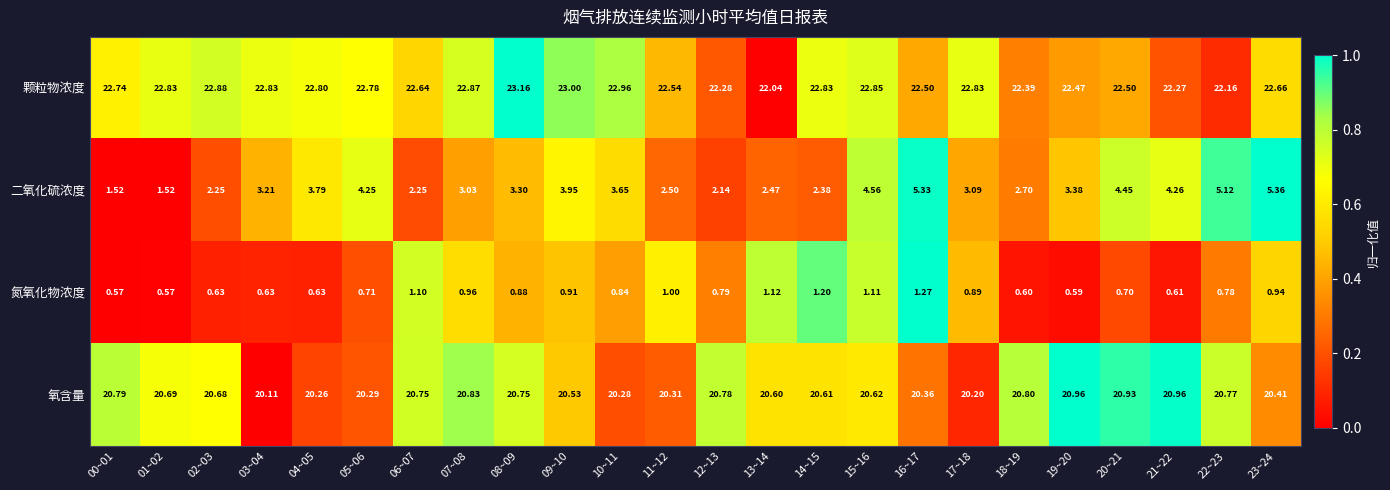

List the series in order of their peak value, highest first.

颗粒物浓度, 氧含量, 二氧化硫浓度, 氮氧化物浓度